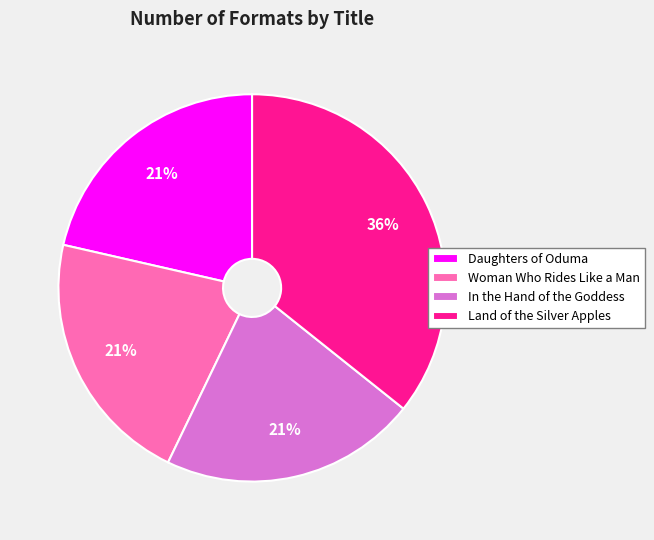

True or false: Land of the Silver Apples accounts for 22% of the total.

False